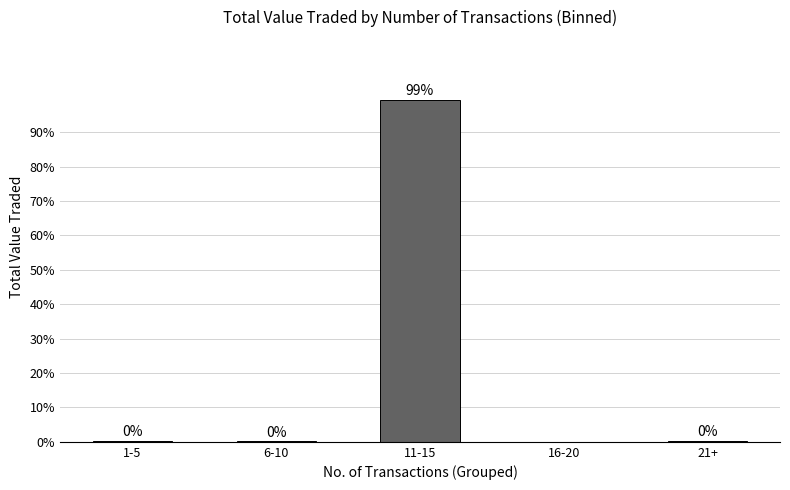

Which has a higher value, 21+ or 11-15?

11-15